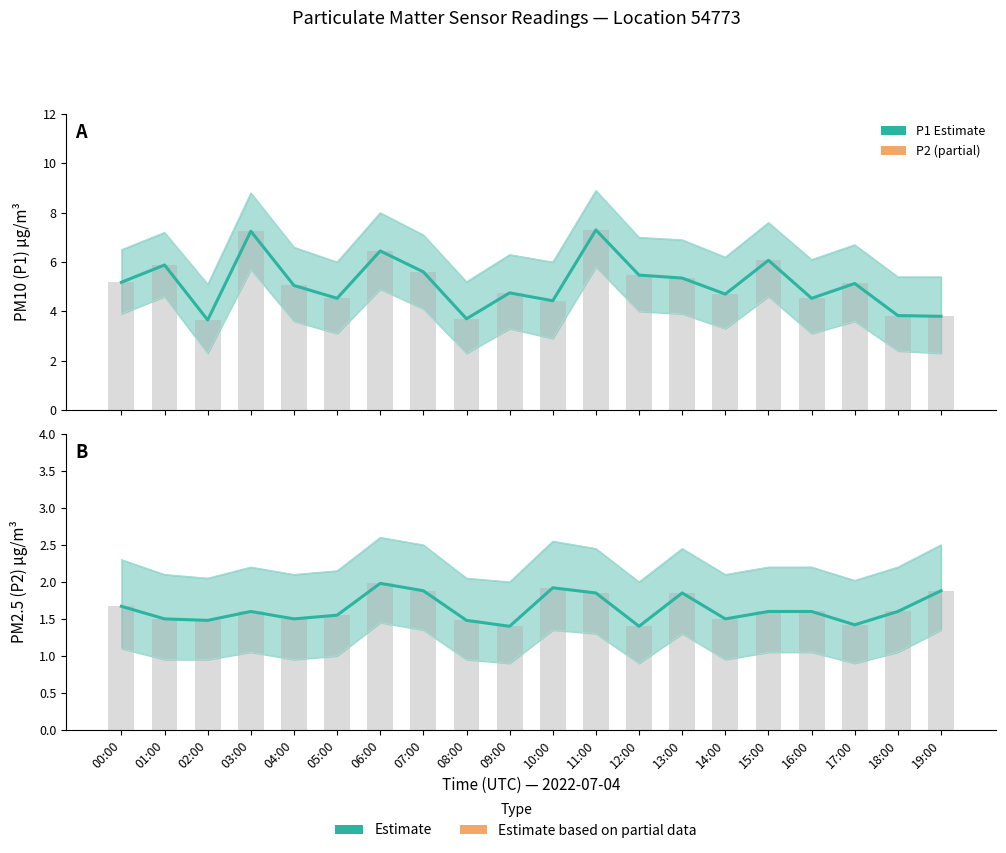

What is the difference between the P1 Estimate values at 01:00 and 05:00?

1.3